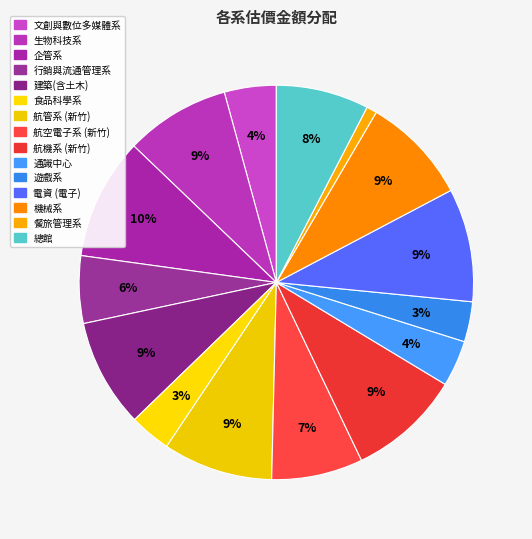

What percentage is the 遊戲系 slice, to the nearest percent?

3%